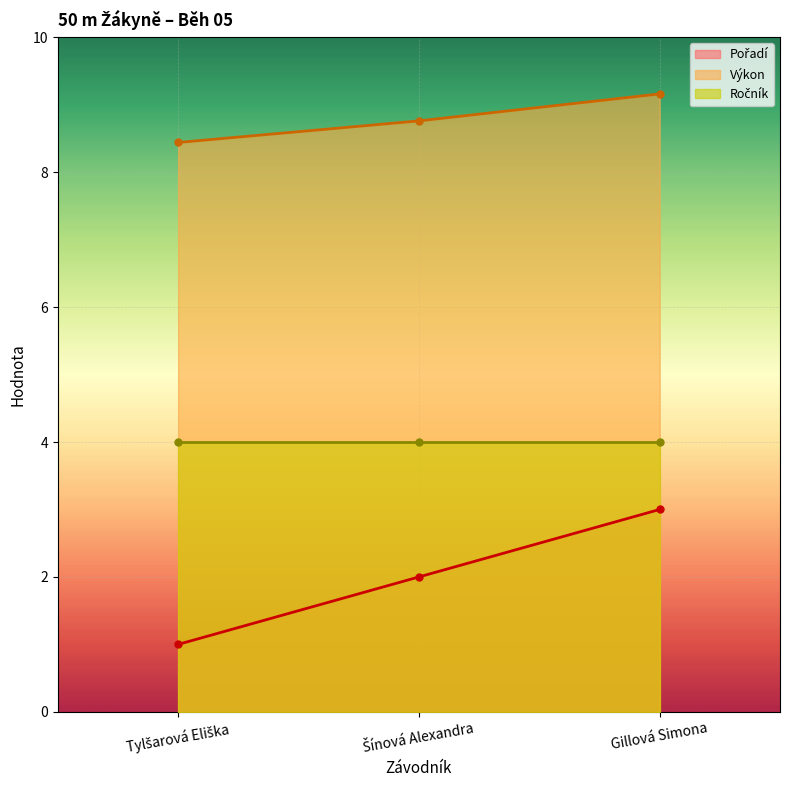

Which category has the highest value in the Pořadí series?

Gillová Simona